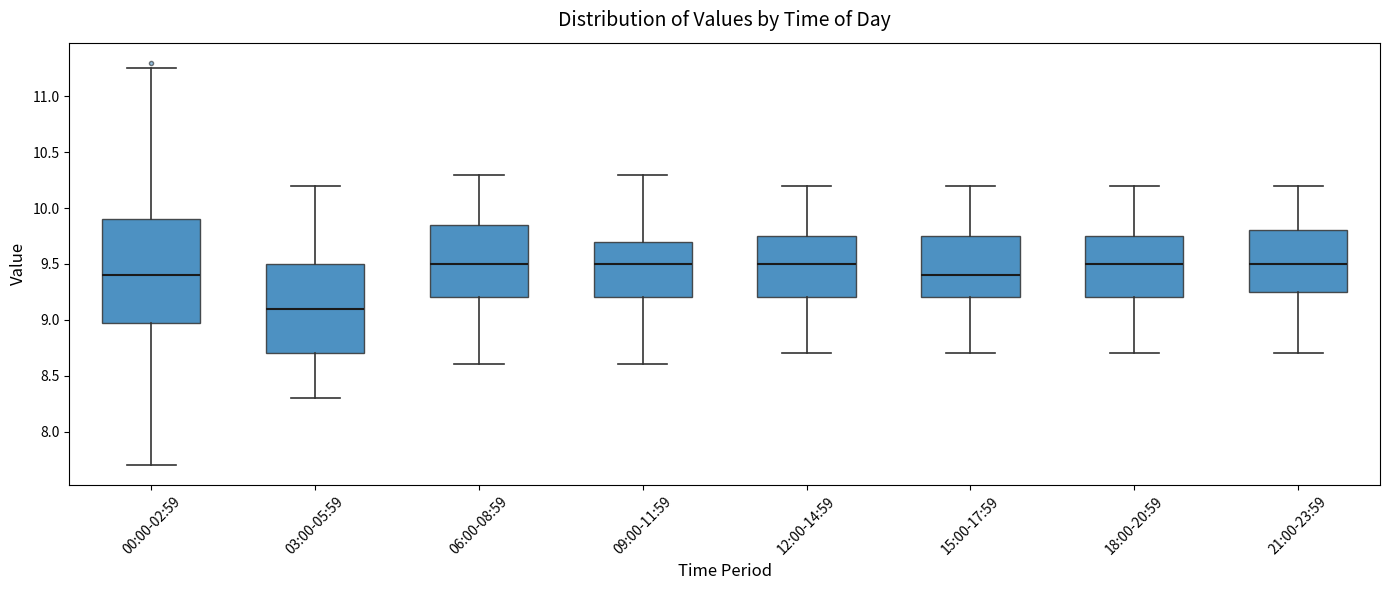

Where is the lower edge of the box for 15:00-17:59 on the y-axis? The values are not printed on the chart, so give them approximately, as read against the axis.

9.20